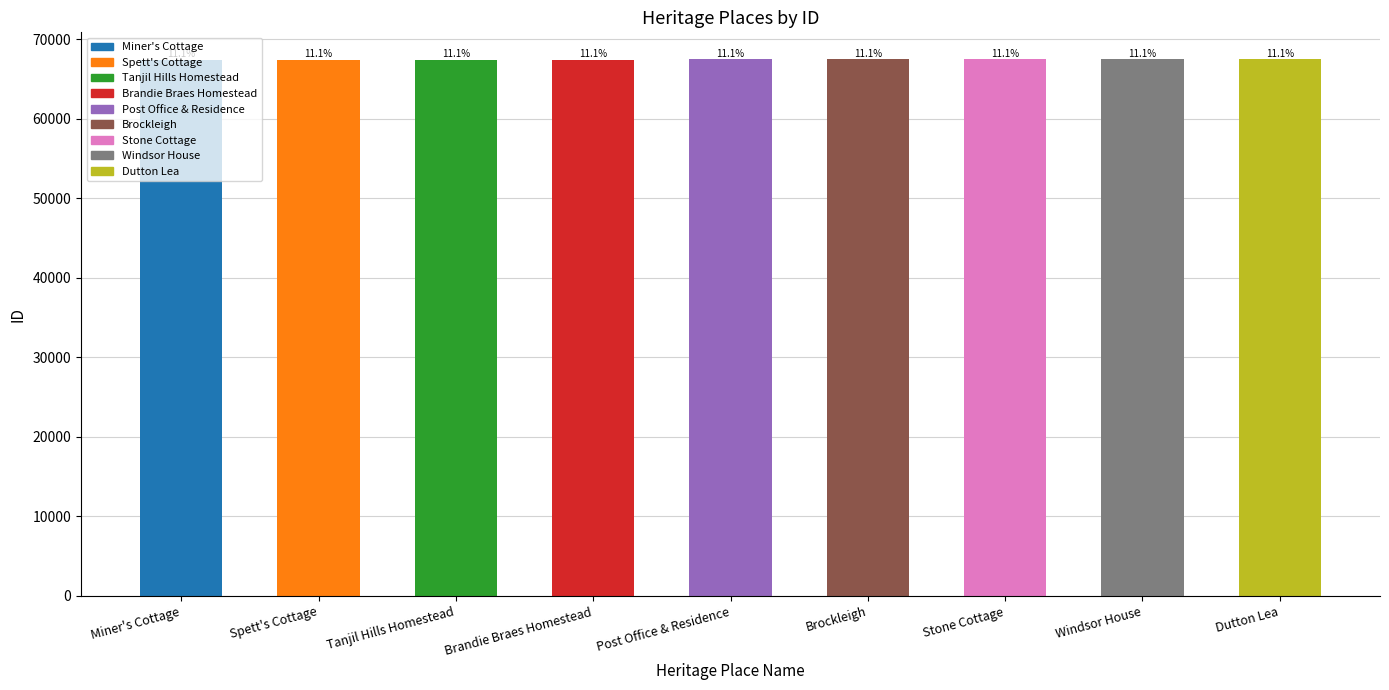

Are the bars grouped side by side (vs. stacked)?

No